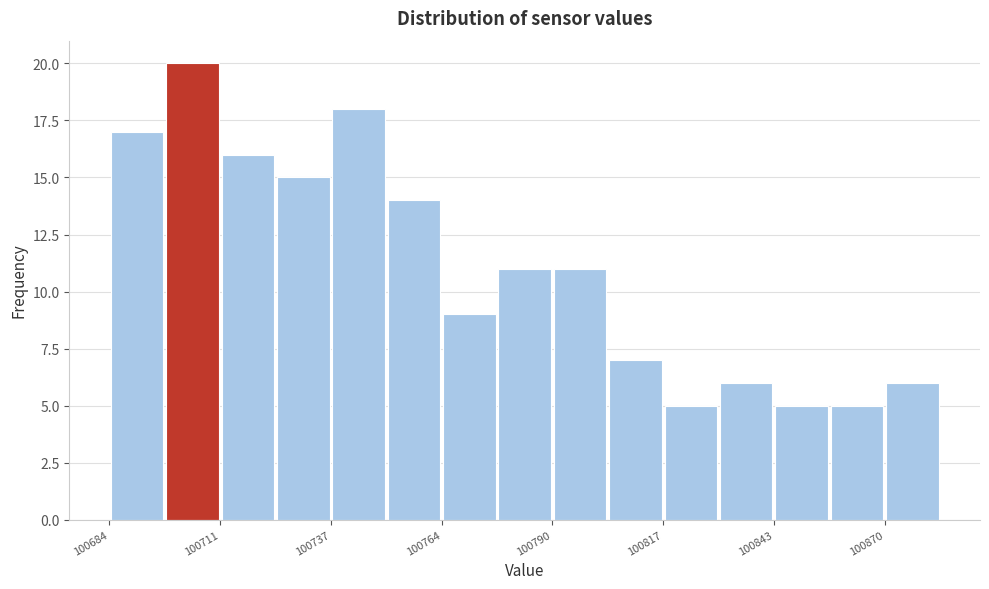

Around what value on the x-axis is the tallest bar? Give the approximate position of its centre, as read against the axis.

100705